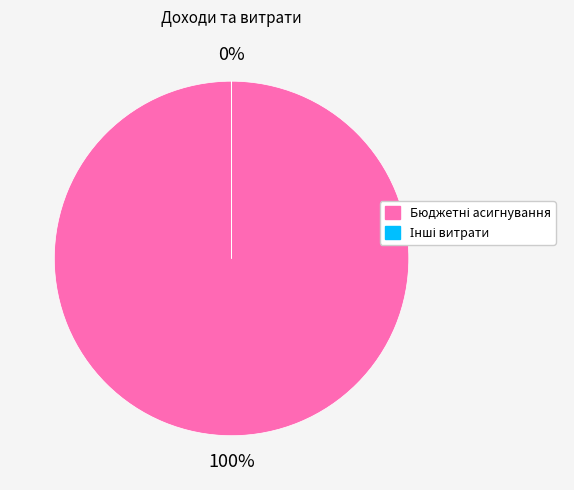

Does any single category account for the majority?

Yes